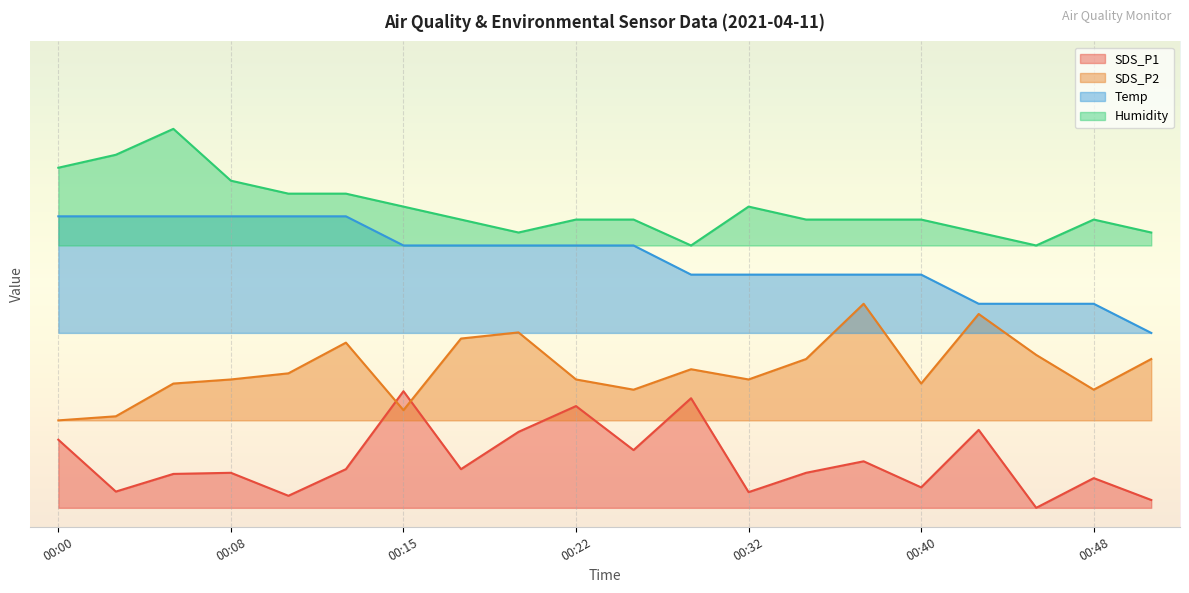

What is the total value across all series at 00:43?

128.8